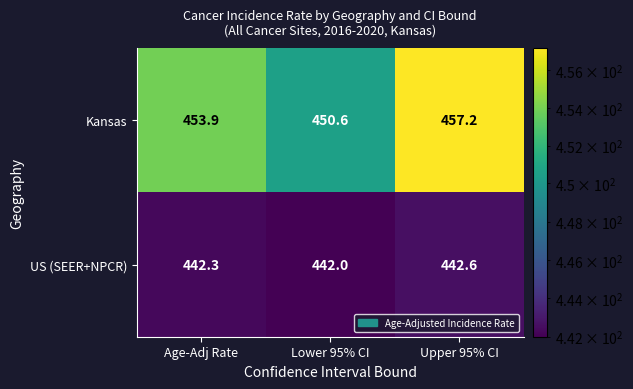

Reading left to right, what are all the values shown in this chart?

Kansas: 453.9	450.6	457.2
US (SEER+NPCR): 442.3	442.0	442.6